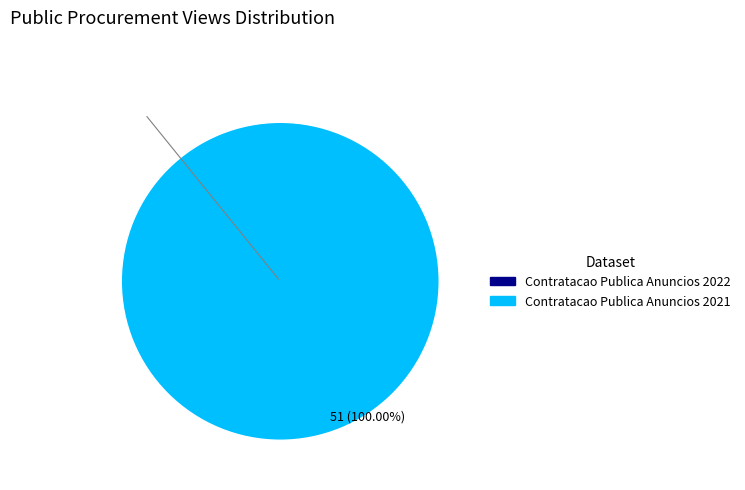

How many slices are in this pie chart?

2